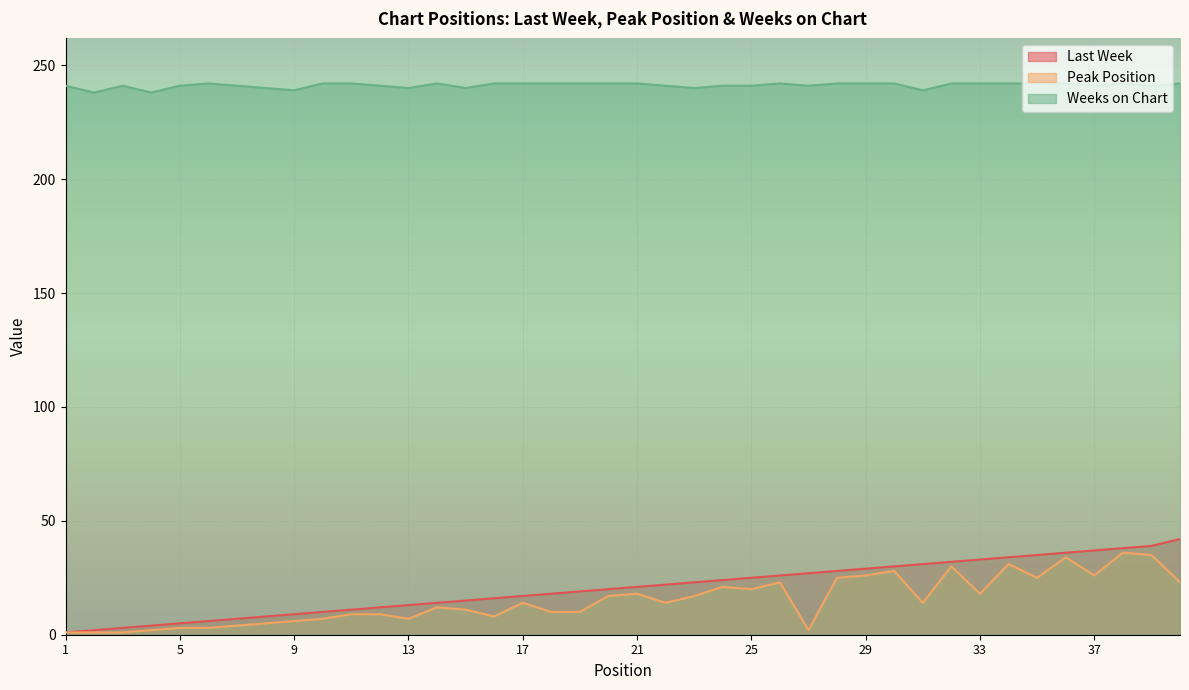

True or false: Last Week has more than 1 points higher than both neighbors.

False